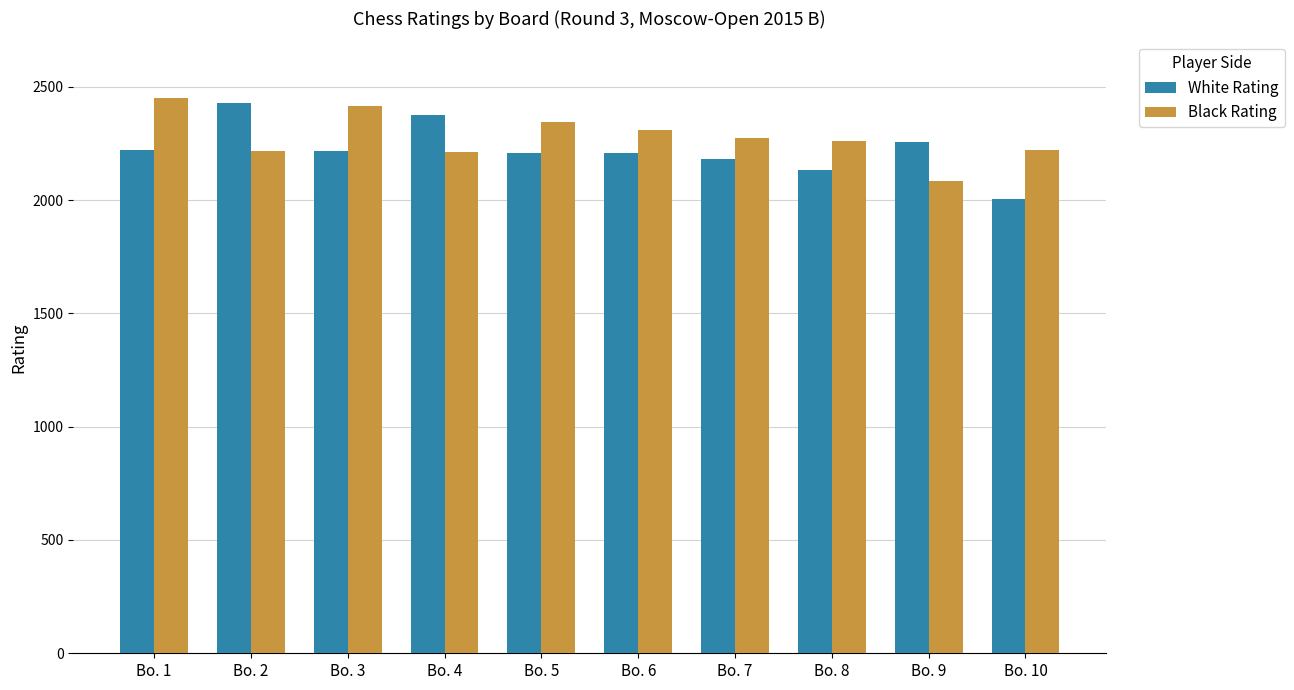

The value of Black Rating at Bo. 6 is 626. True or false?

False